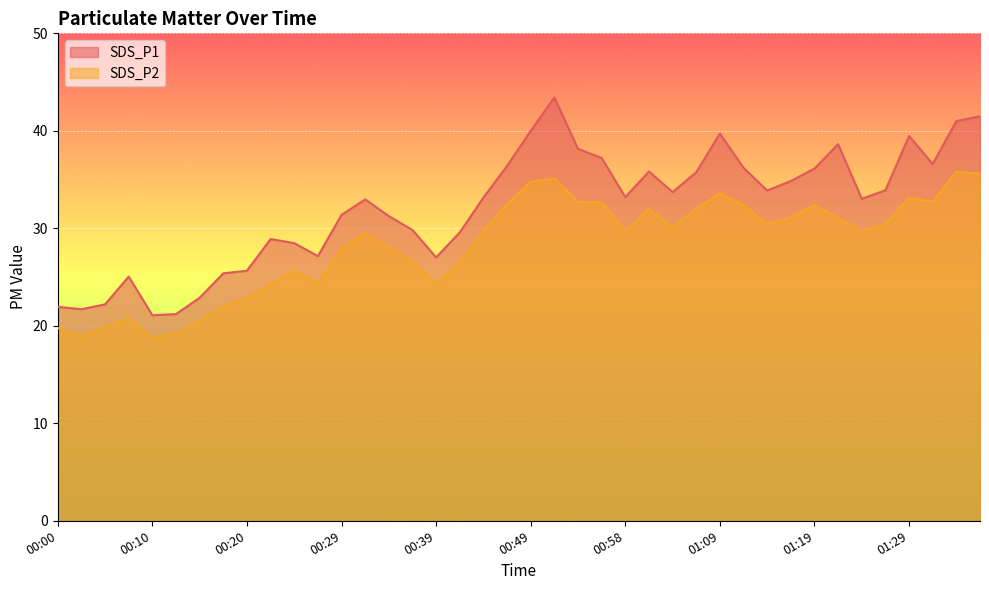

At 01:06, list the series in order from largest to smallest.

SDS_P1, SDS_P2